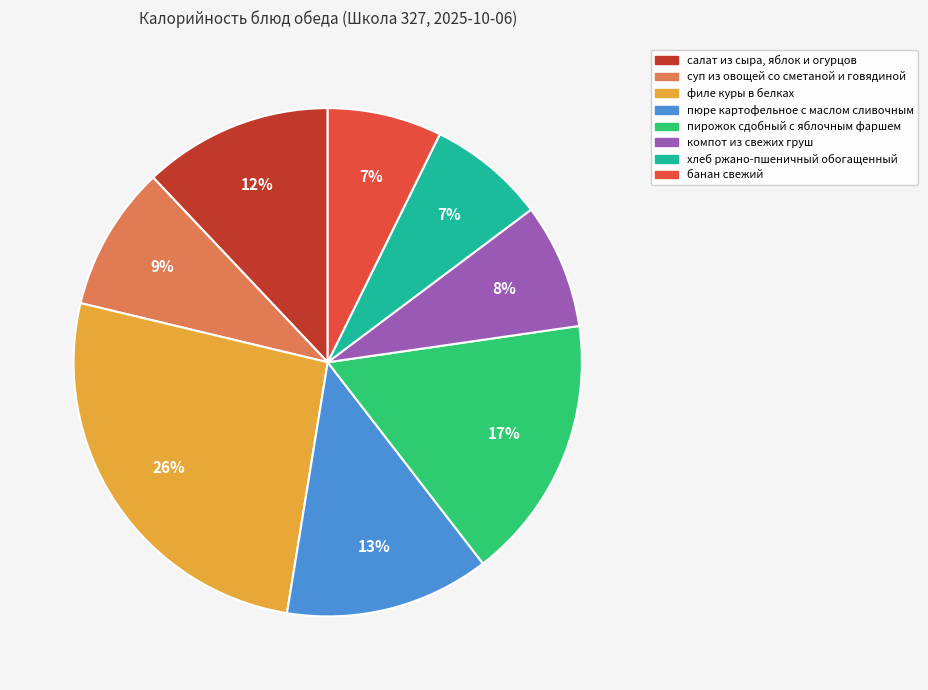

To the nearest percent, what portion does суп из овощей со сметаной и говядиной represent?

9%